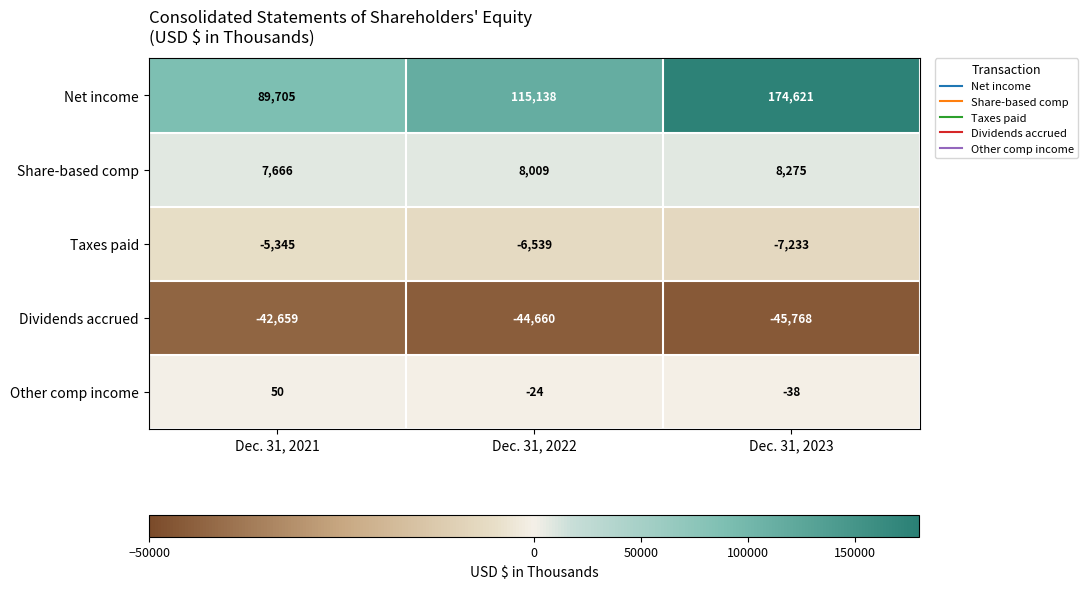

What is the smallest value displayed?

-45768